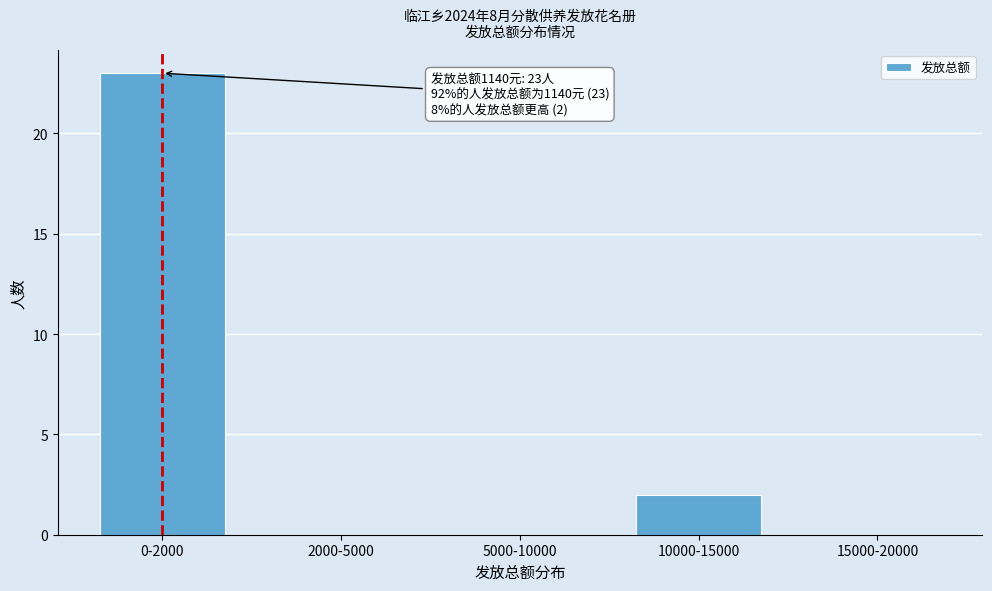

Reading left to right, what are all the values shown in this chart?

0-2000=23	2000-5000=0	5000-10000=0	10000-15000=2	15000-20000=0